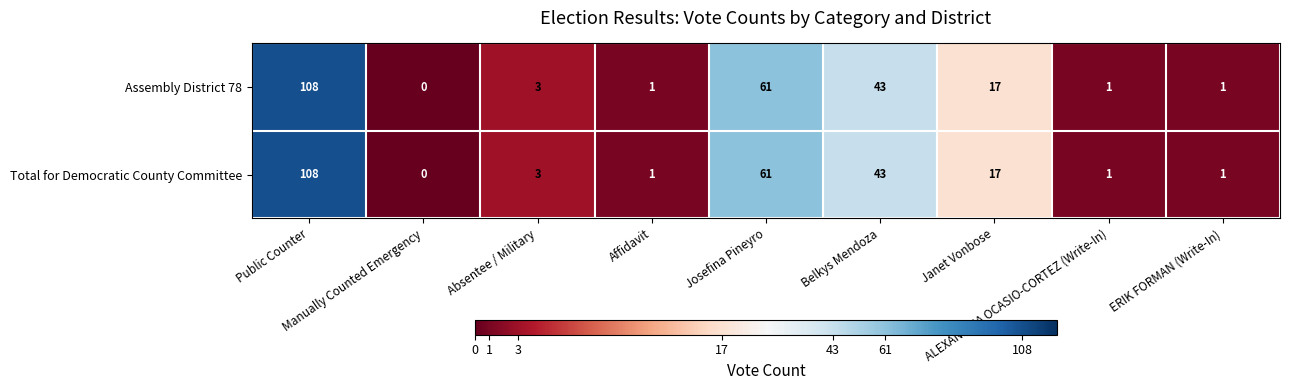

What is the sum of all Assembly District 78 values?

235